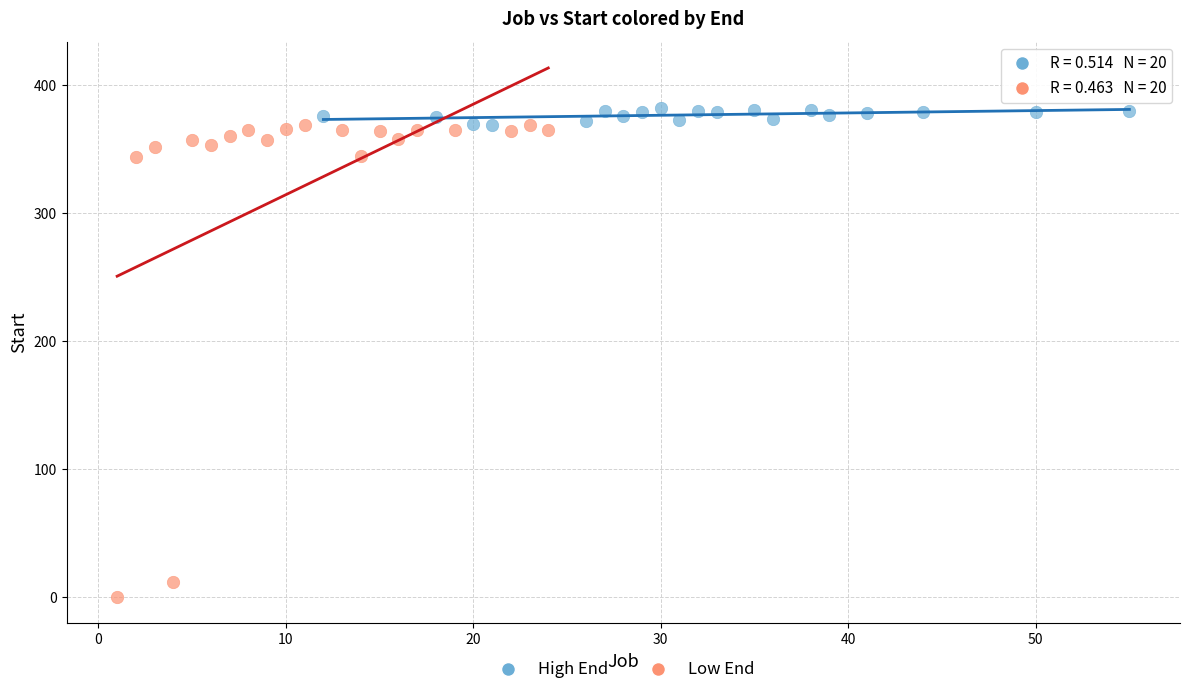

Which series contains the lowest Y value?

Low End